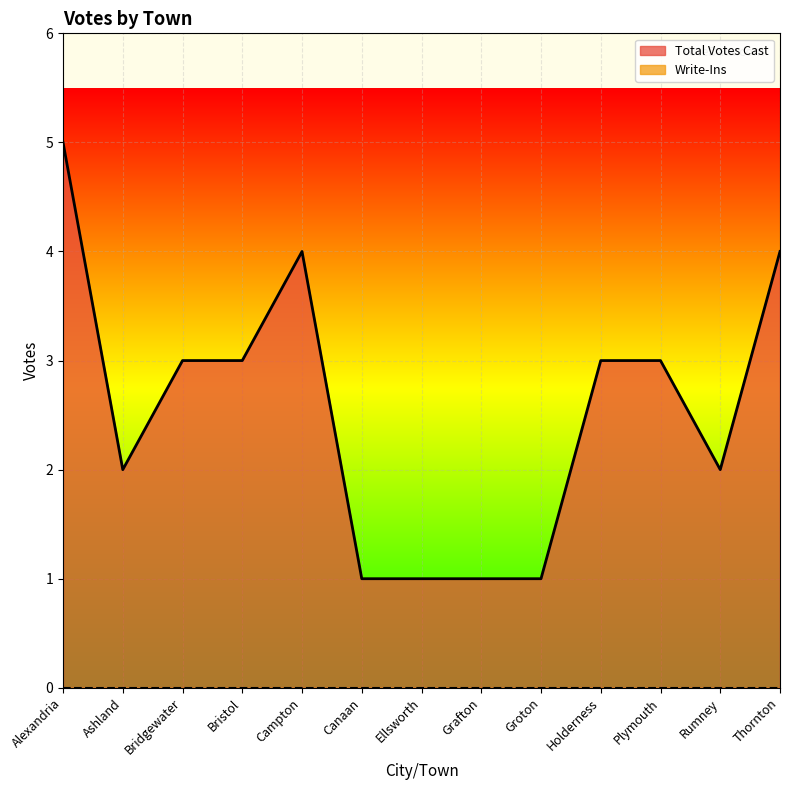

Which label corresponds to the smallest value in the chart?

Canaan